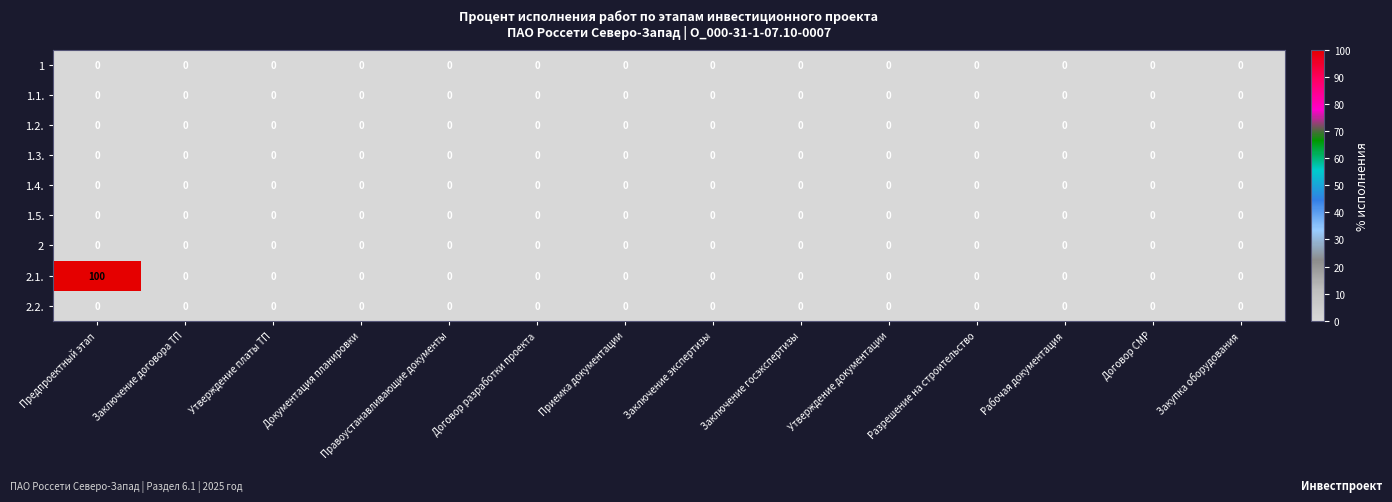

At which category is the sum across all series the highest?

Предпроектный этап